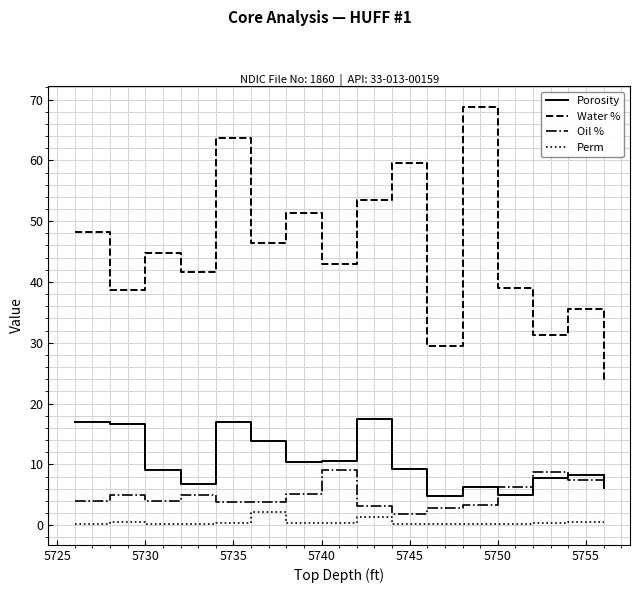

Which series has the largest total across all categories?

Water %